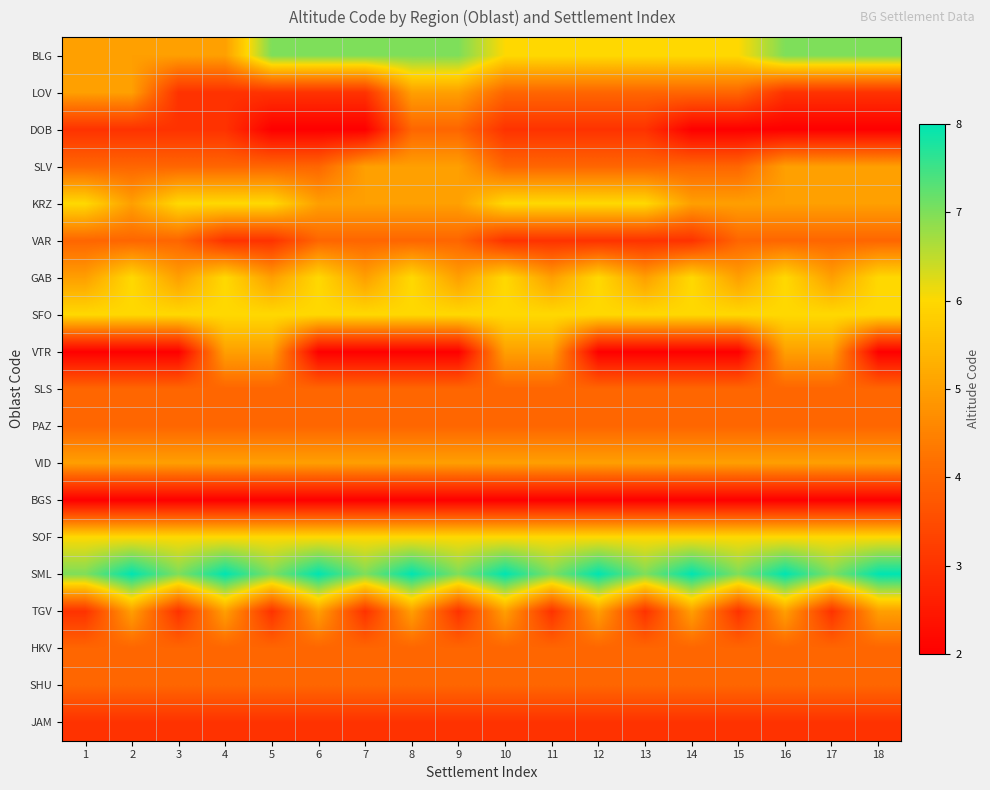

Reading left to right, what are all the values shown in this chart?

BLG: 1=5	2=5	3=5	4=5	5=7	6=7	7=7	8=7	9=7	10=6	11=6	12=6	13=6	14=6	15=6	16=7	17=7	18=7
LOV: 1=5	2=5	3=3	4=3	5=3	6=3	7=3	8=5	9=5	10=4	11=4	12=4	13=4	14=4	15=4	16=3	17=3	18=3
DOB: 1=3	2=3	3=3	4=3	5=2	6=2	7=2	8=4	9=4	10=3	11=3	12=3	13=3	14=2	15=2	16=2	17=2	18=2
SLV: 1=4	2=4	3=4	4=4	5=4	6=4	7=5	8=5	9=5	10=4	11=4	12=4	13=4	14=4	15=4	16=5	17=5	18=5
KRZ: 1=6	2=5	3=6	4=6	5=6	6=5	7=5	8=5	9=5	10=6	11=6	12=6	13=6	14=5	15=5	16=5	17=5	18=5
VAR: 1=4	2=4	3=4	4=3	5=3	6=4	7=4	8=4	9=4	10=3	11=3	12=3	13=3	14=3	15=4	16=4	17=4	18=4
GAB: 1=5	2=6	3=5	4=6	5=5	6=6	7=5	8=6	9=5	10=6	11=5	12=6	13=5	14=6	15=5	16=6	17=5	18=6
SFO: 1=6	2=6	3=6	4=6	5=6	6=6	7=6	8=6	9=6	10=6	11=6	12=6	13=6	14=6	15=6	16=6	17=6	18=6
VTR: 1=2	2=2	3=2	4=5	5=5	6=2	7=2	8=2	9=2	10=5	11=5	12=2	13=2	14=2	15=2	16=5	17=5	18=2
SLS: 1=4	2=4	3=4	4=4	5=4	6=4	7=4	8=4	9=4	10=4	11=4	12=4	13=4	14=4	15=4	16=4	17=4	18=4
PAZ: 1=4	2=4	3=4	4=4	5=4	6=4	7=4	8=4	9=4	10=4	11=4	12=4	13=4	14=4	15=4	16=4	17=4	18=4
VID: 1=5	2=5	3=5	4=5	5=5	6=5	7=5	8=5	9=5	10=5	11=5	12=5	13=5	14=5	15=5	16=5	17=5	18=5
BGS: 1=2	2=2	3=2	4=2	5=2	6=2	7=2	8=2	9=2	10=2	11=2	12=2	13=2	14=2	15=2	16=2	17=2	18=2
SOF: 1=6	2=6	3=6	4=6	5=6	6=6	7=6	8=6	9=6	10=6	11=6	12=6	13=6	14=6	15=6	16=6	17=6	18=6
SML: 1=7	2=8	3=7	4=8	5=7	6=8	7=7	8=8	9=7	10=8	11=7	12=8	13=7	14=8	15=7	16=8	17=7	18=8
TGV: 1=3	2=5	3=3	4=5	5=3	6=5	7=3	8=5	9=3	10=5	11=3	12=5	13=3	14=5	15=3	16=5	17=3	18=5
HKV: 1=4	2=4	3=4	4=4	5=4	6=4	7=4	8=4	9=4	10=4	11=4	12=4	13=4	14=4	15=4	16=4	17=4	18=4
SHU: 1=4	2=4	3=4	4=4	5=4	6=4	7=4	8=4	9=4	10=4	11=4	12=4	13=4	14=4	15=4	16=4	17=4	18=4
JAM: 1=3	2=3	3=3	4=3	5=3	6=3	7=3	8=3	9=3	10=3	11=3	12=3	13=3	14=3	15=3	16=3	17=3	18=3